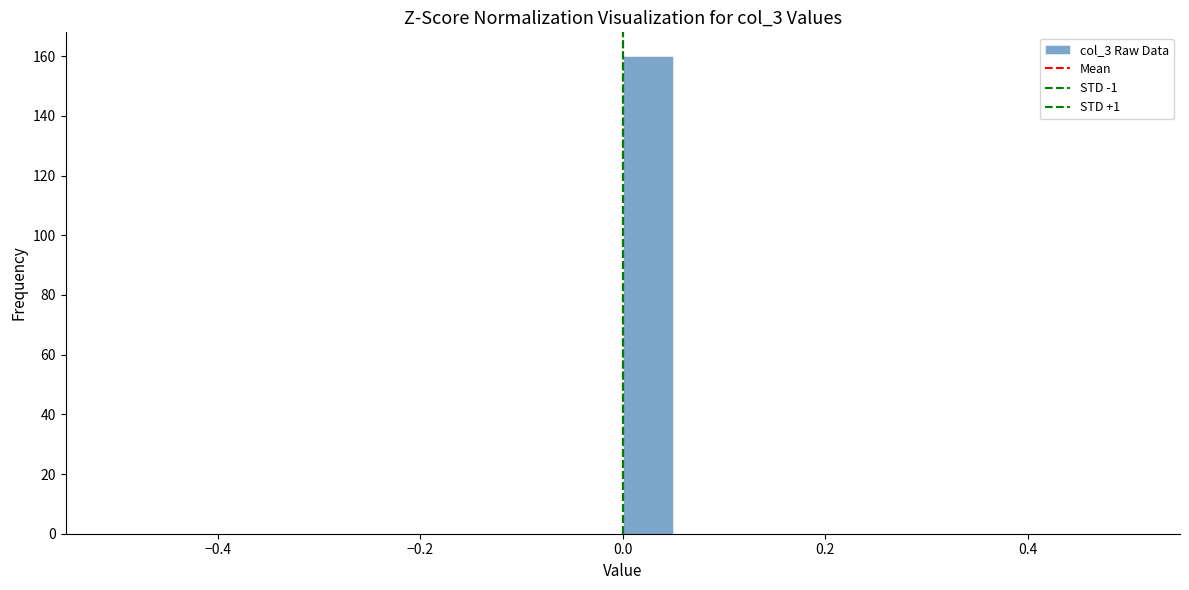

Read against the x-axis, roughly where is the centre of the tallest bar?

0.02